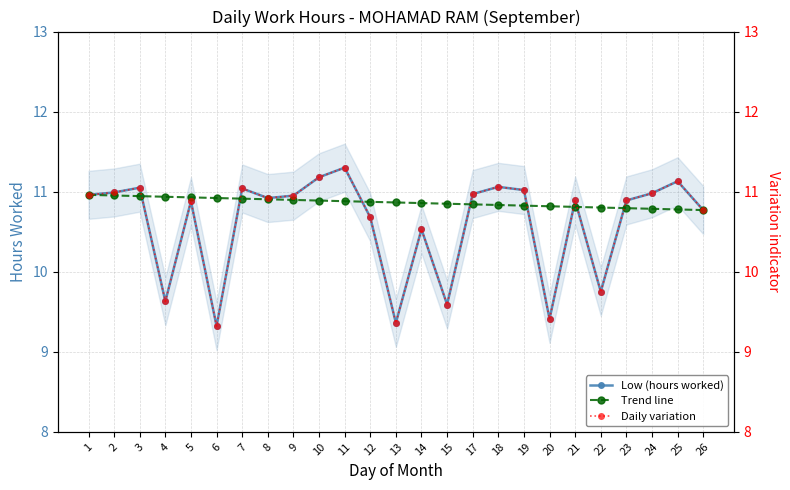

Reading right to left, what are all the values shown in this chart?

Low (hours worked): 10.8	11.1	11.0	10.9	9.8	10.9	9.4	11.0	11.1	11.0	9.6	10.5	9.4	10.7	11.3	11.2	10.9	10.9	11.0	9.3	10.9	9.6	11.1	11.0	11.0
Trend line: 10.8	10.8	10.8	10.8	10.8	10.8	10.8	10.8	10.8	10.8	10.8	10.9	10.9	10.9	10.9	10.9	10.9	10.9	10.9	10.9	10.9	10.9	10.9	11.0	11.0
Daily variation: 10.8	11.1	11.0	10.9	9.8	10.9	9.4	11.0	11.1	11.0	9.6	10.5	9.4	10.7	11.3	11.2	10.9	10.9	11.0	9.3	10.9	9.6	11.1	11.0	11.0